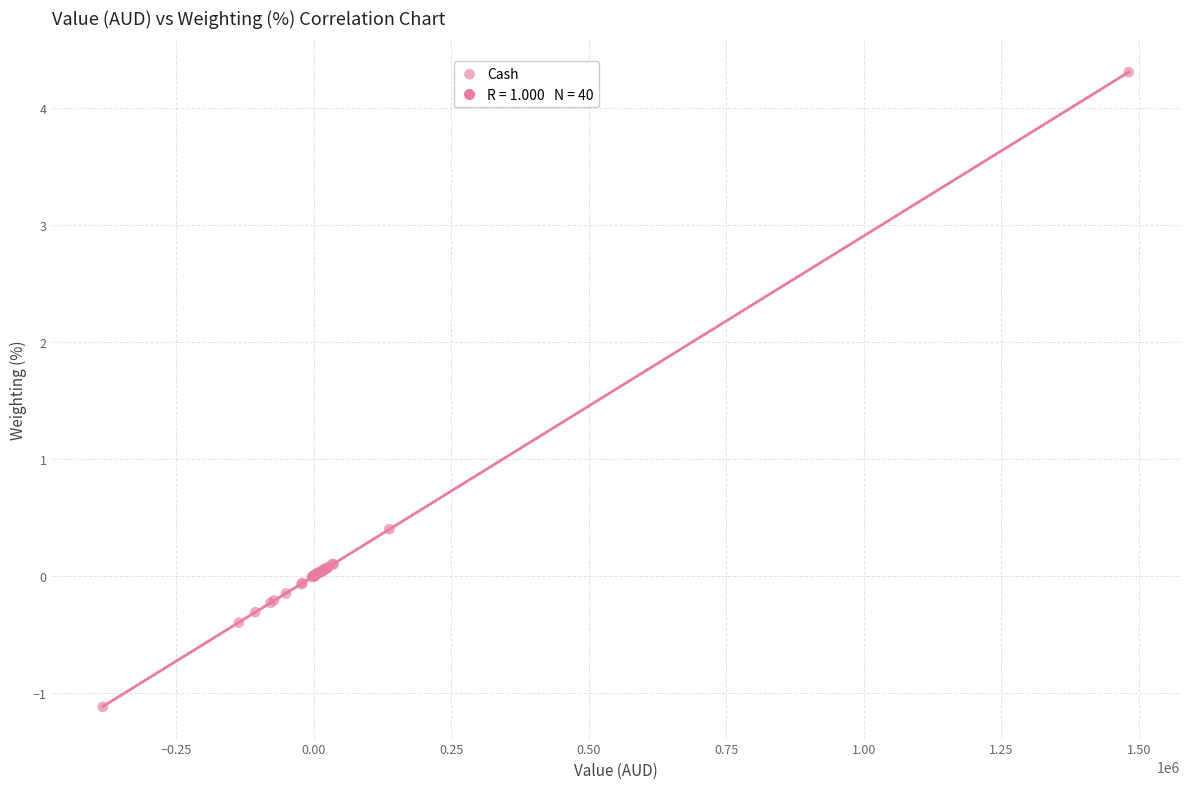

What Y value in the scatter plot is closest to 1?

0.4